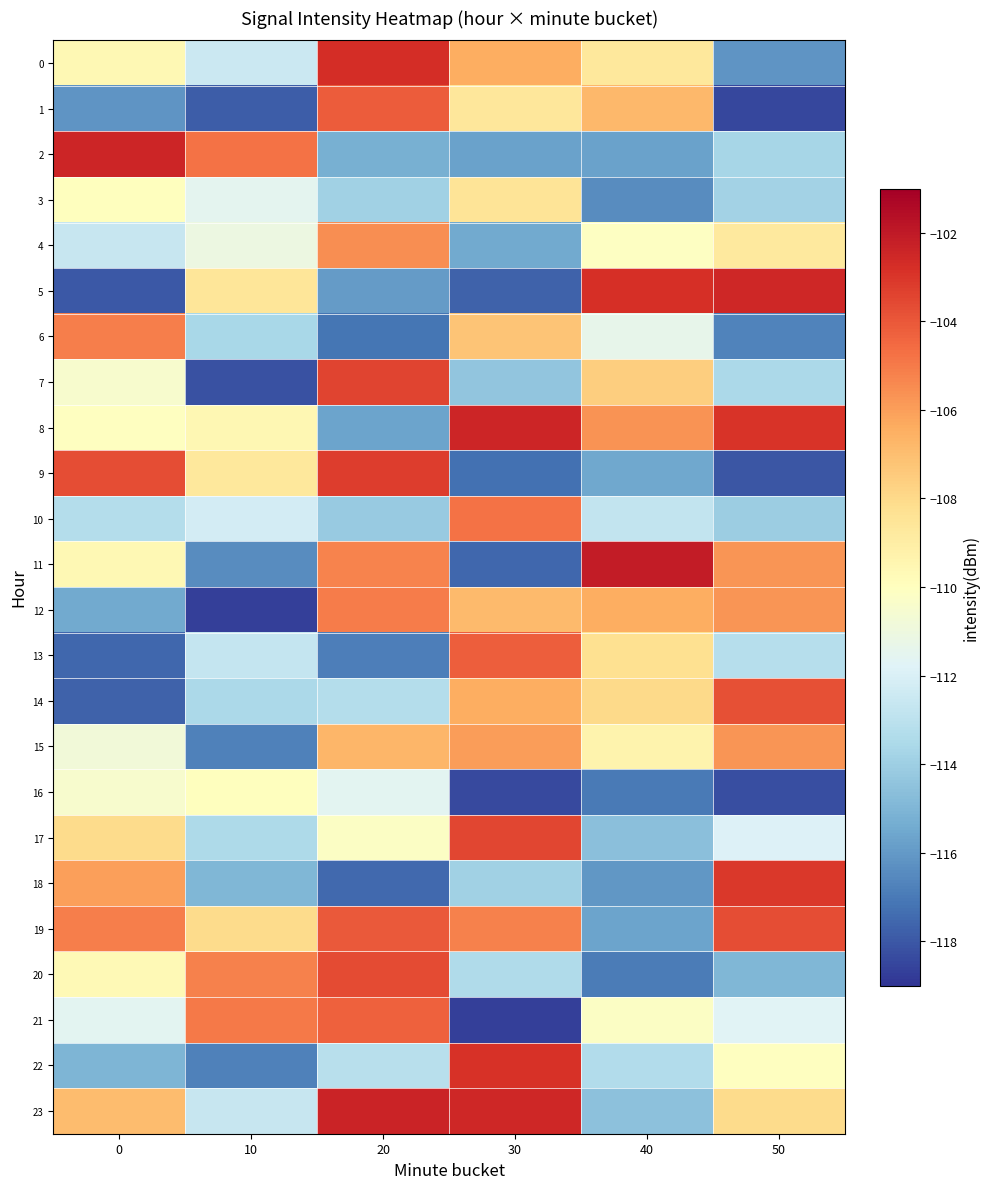

Between 30 and 40, which is larger?

30